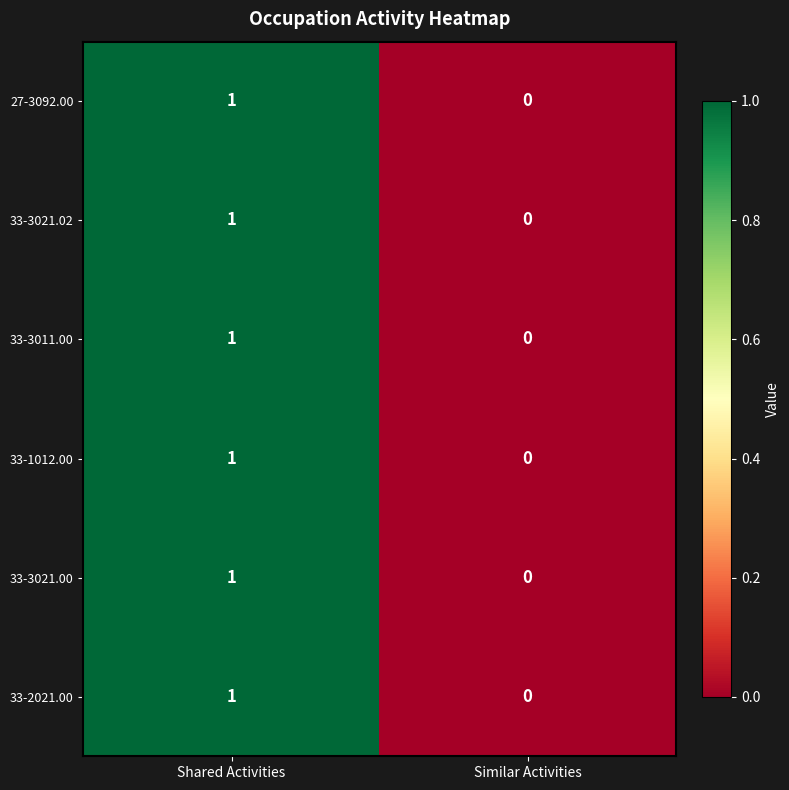

Count the number of categories in the chart.

2